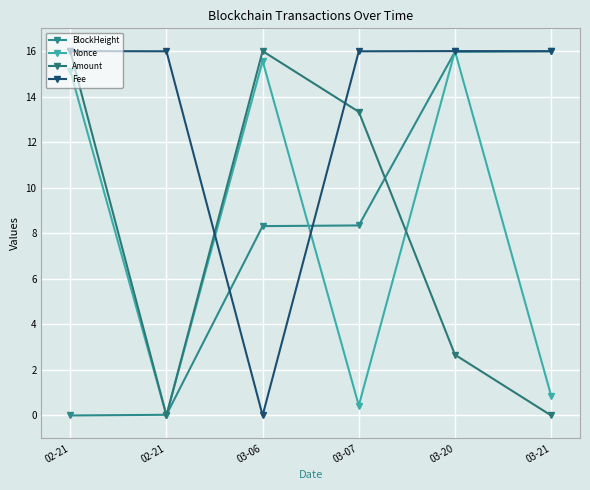

How many data points in Fee are less than 15?

1